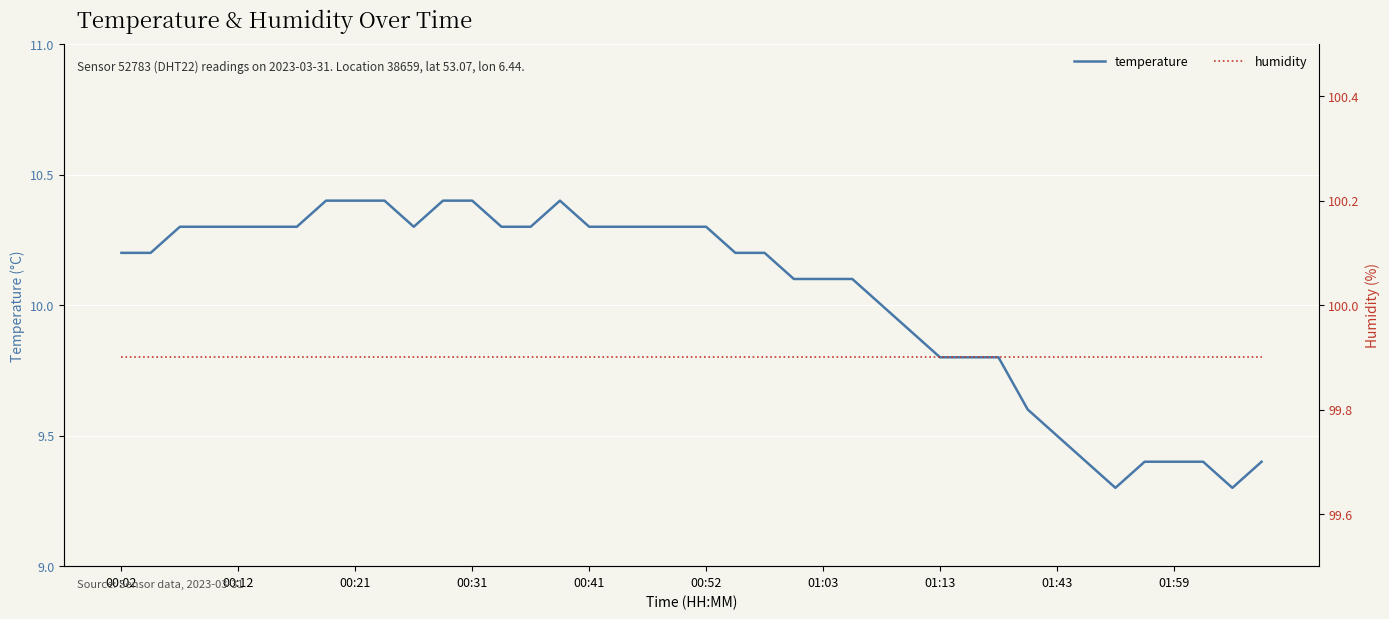

True or false: temperature and humidity intersect in this chart.

False